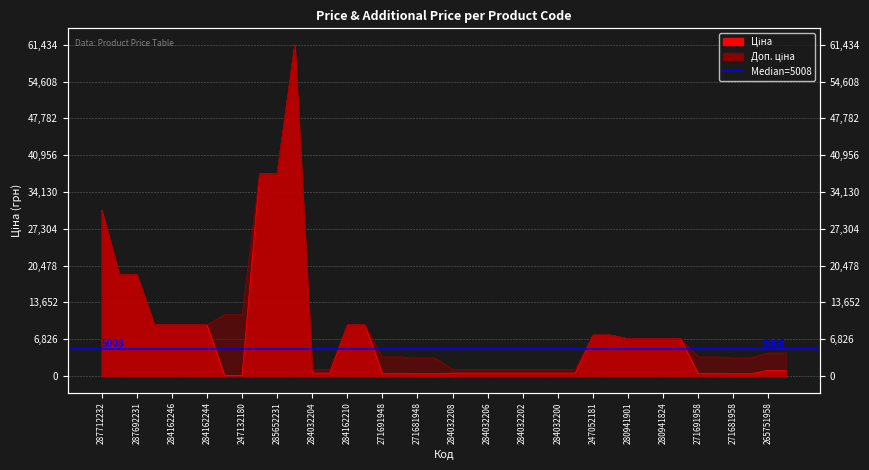

Which series has the largest total across all categories?

Доп. ціна